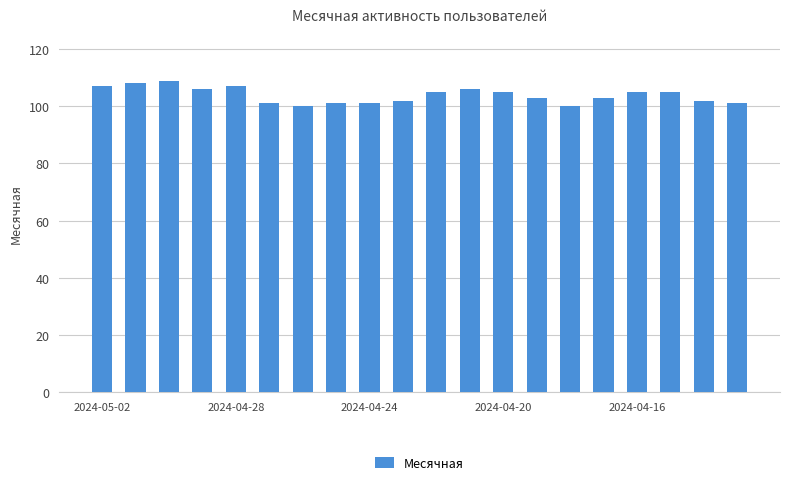

What is the smallest value displayed?

100